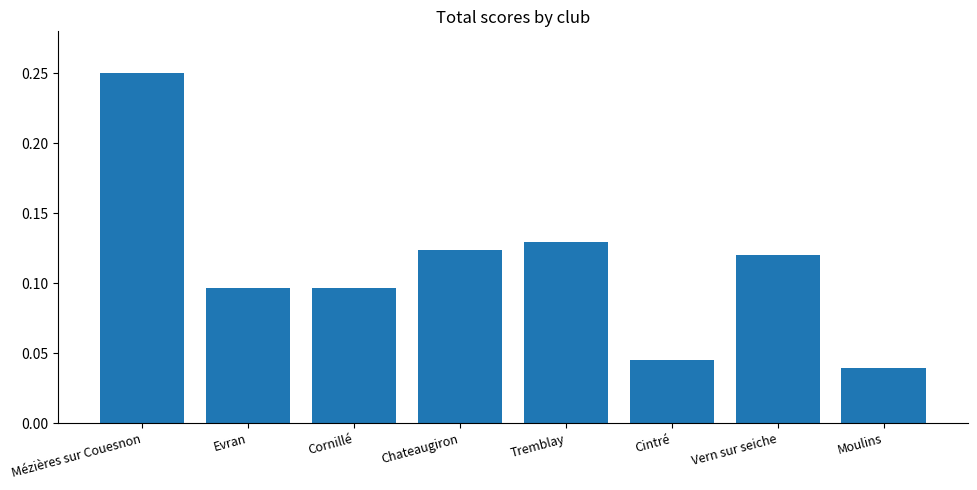

What position from the right is Mézières sur Couesnon?

8